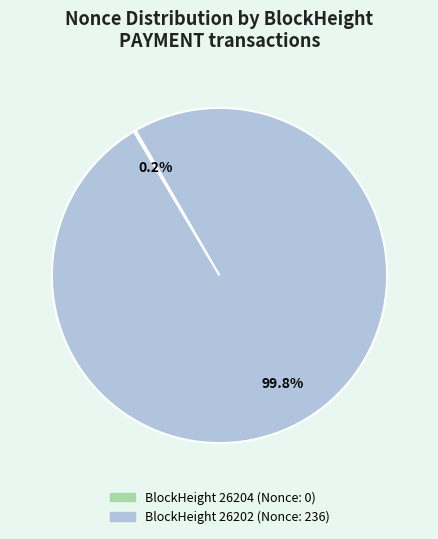

Is there a majority slice in this chart?

Yes